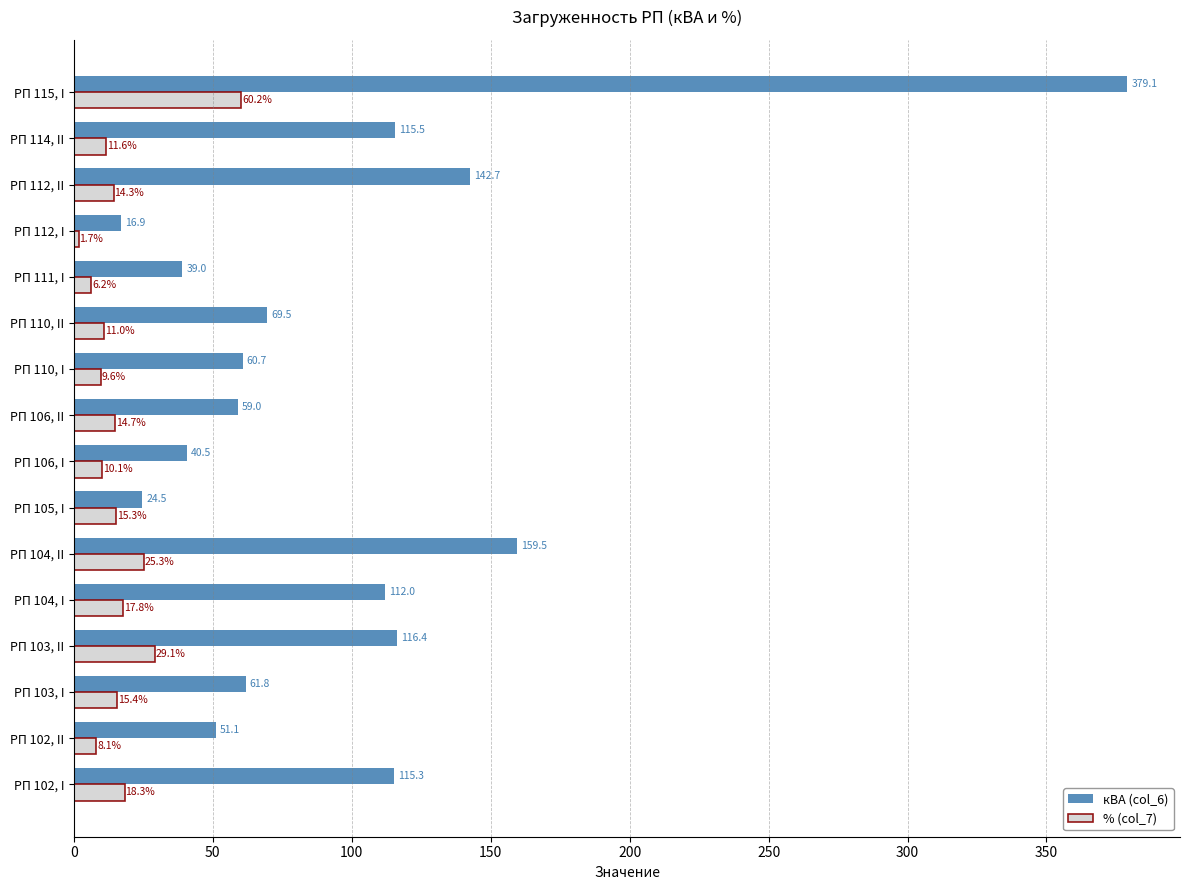

The кВА (col_6) series shows 69.5 at РП 110, II. True or false?

True